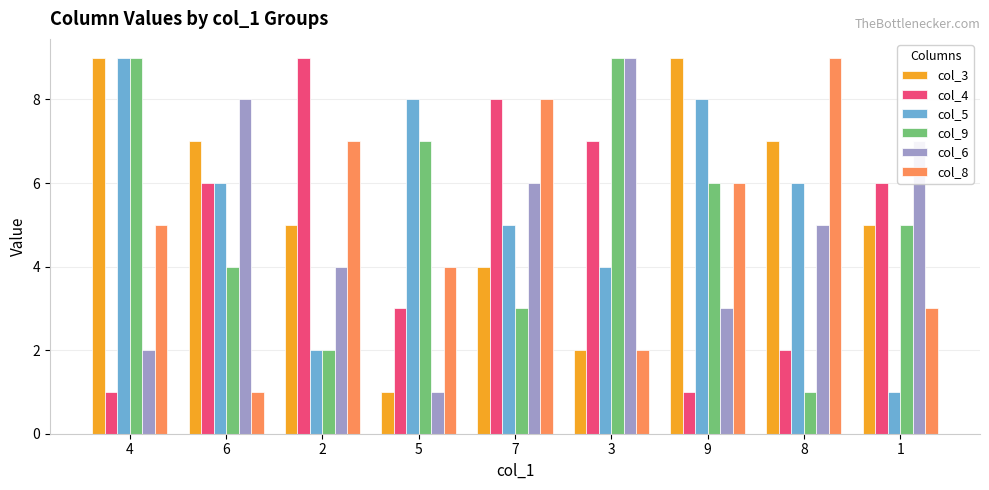

Is it true that col_6 equals 12 at 3?

False